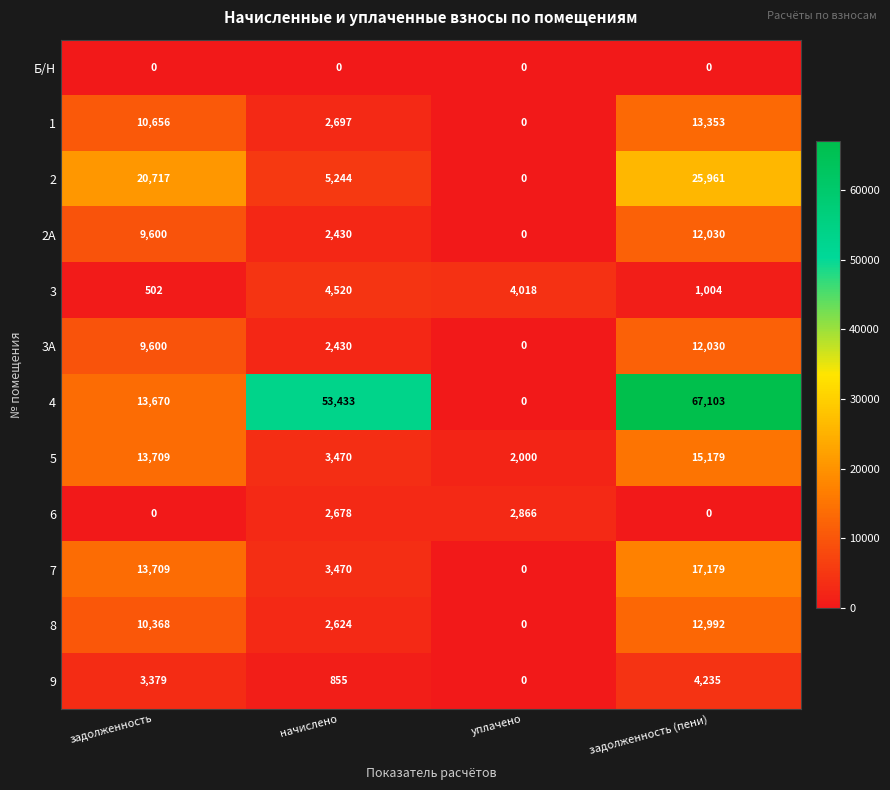

Is the value of 5 at задолженность (пени) greater than the value of 2 at уплачено?

Yes